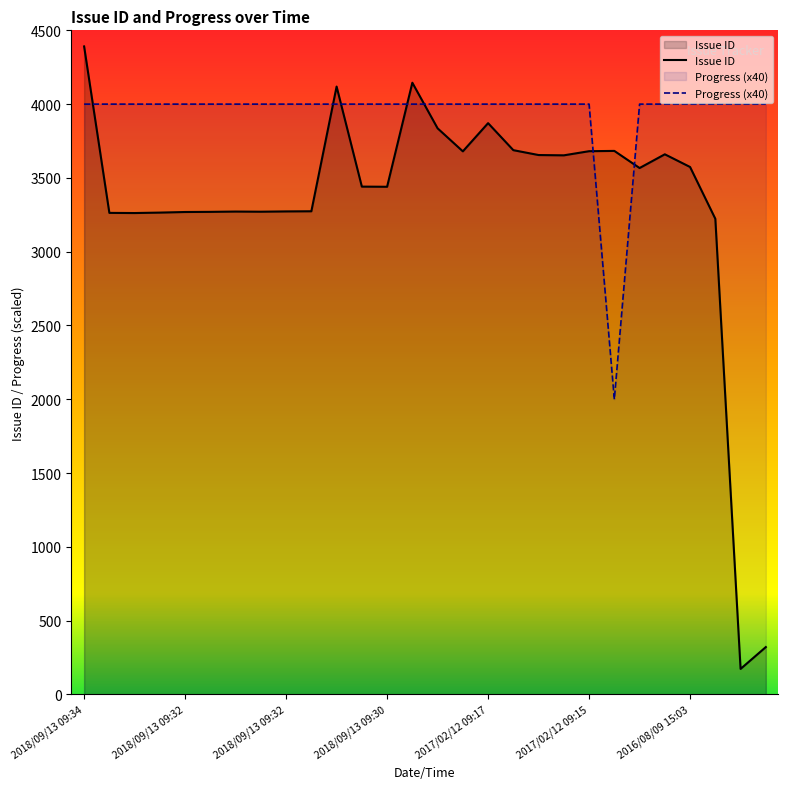

What is the difference between the maximum and minimum values in the Progress series?

2000